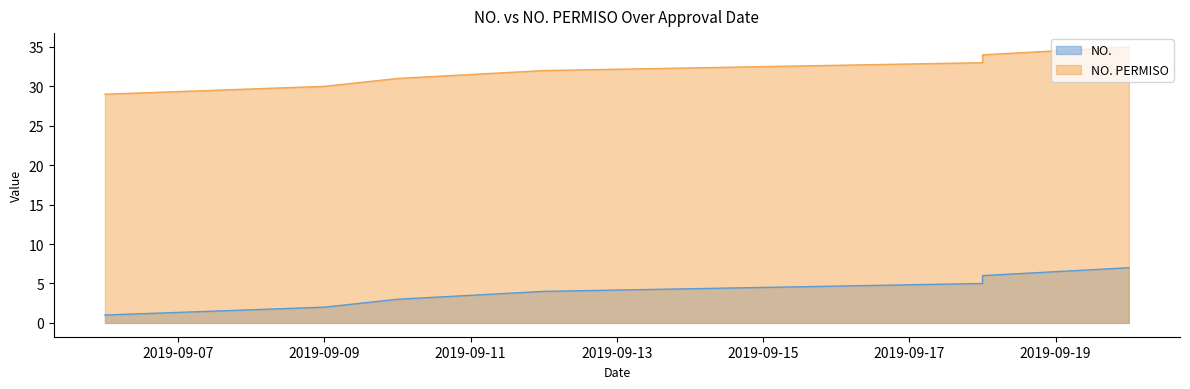

True or false: NO. PERMISO and NO. cross at least once.

False